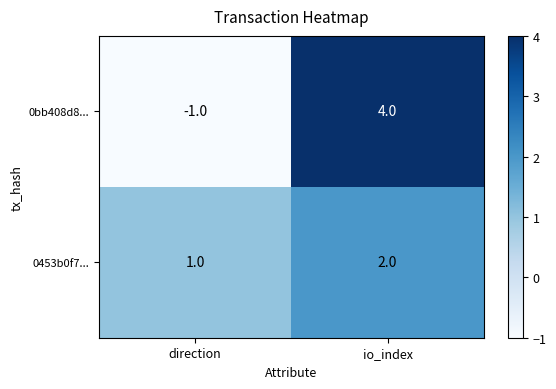

Is the value of 0bb408d8... at direction greater than the value of 0453b0f7... at direction?

No